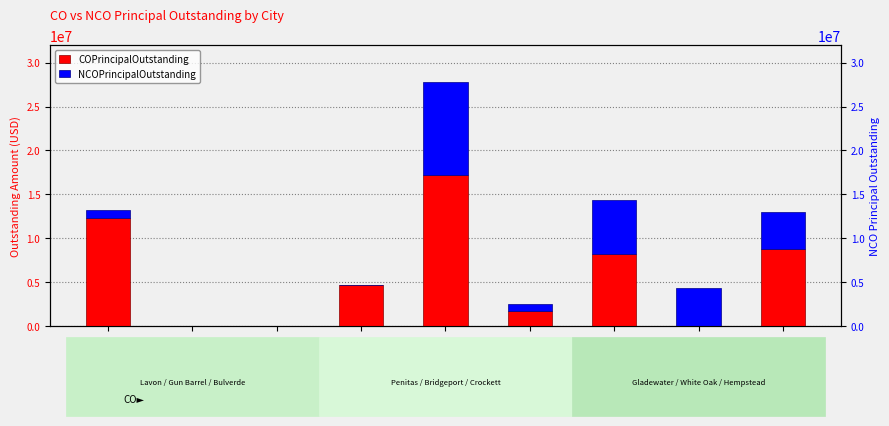

What is the difference between the second highest and minimum values in the COPrincipalOutstanding series?

12295000